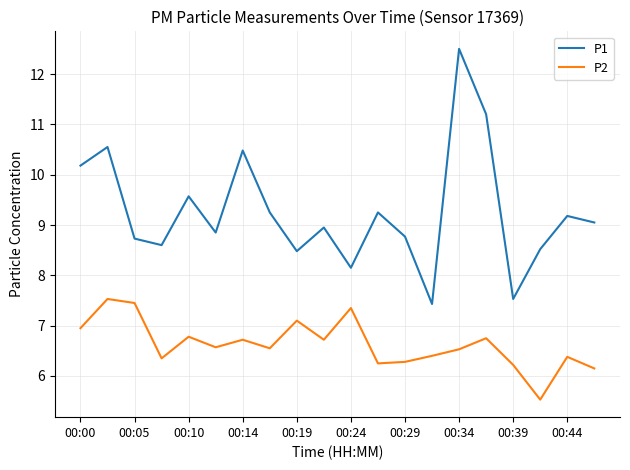

Which series has the largest range (max minus min)?

P1